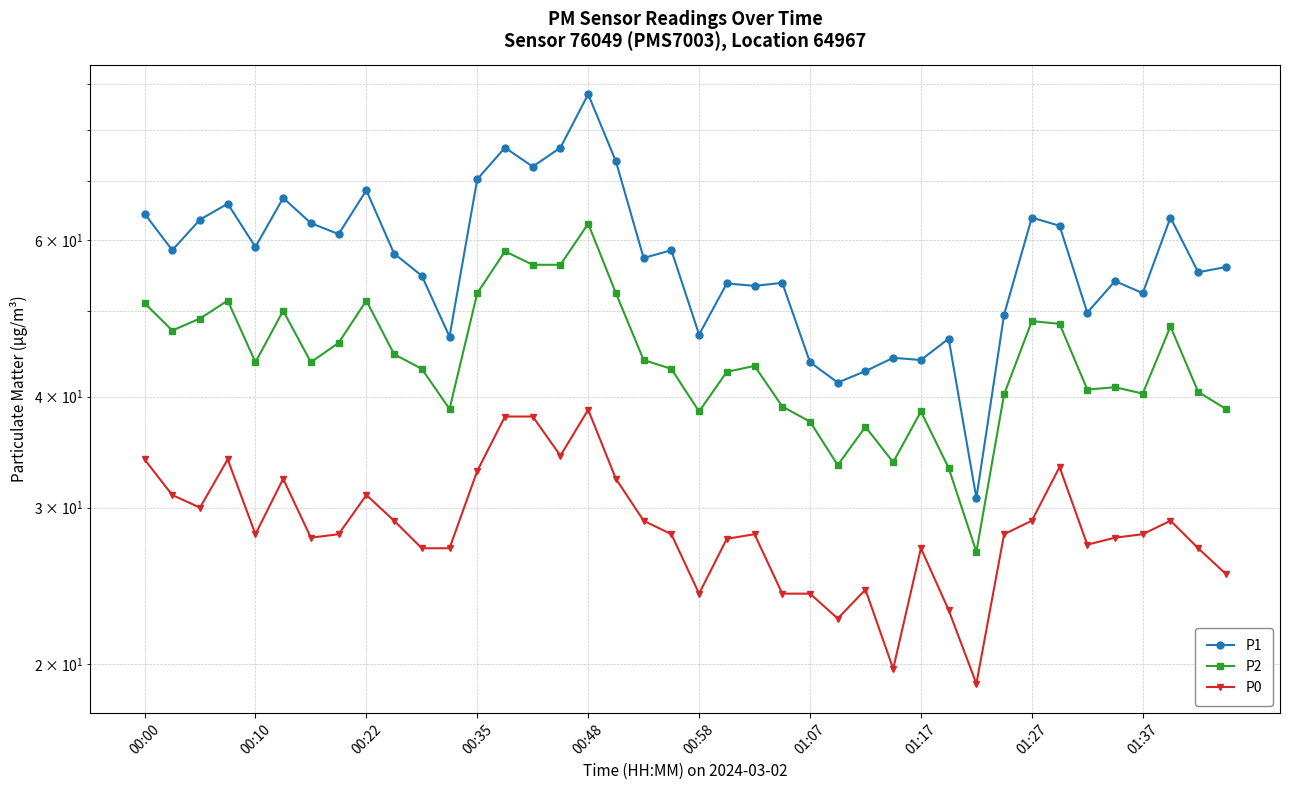

True or false: P1 and P2 intersect in this chart.

False